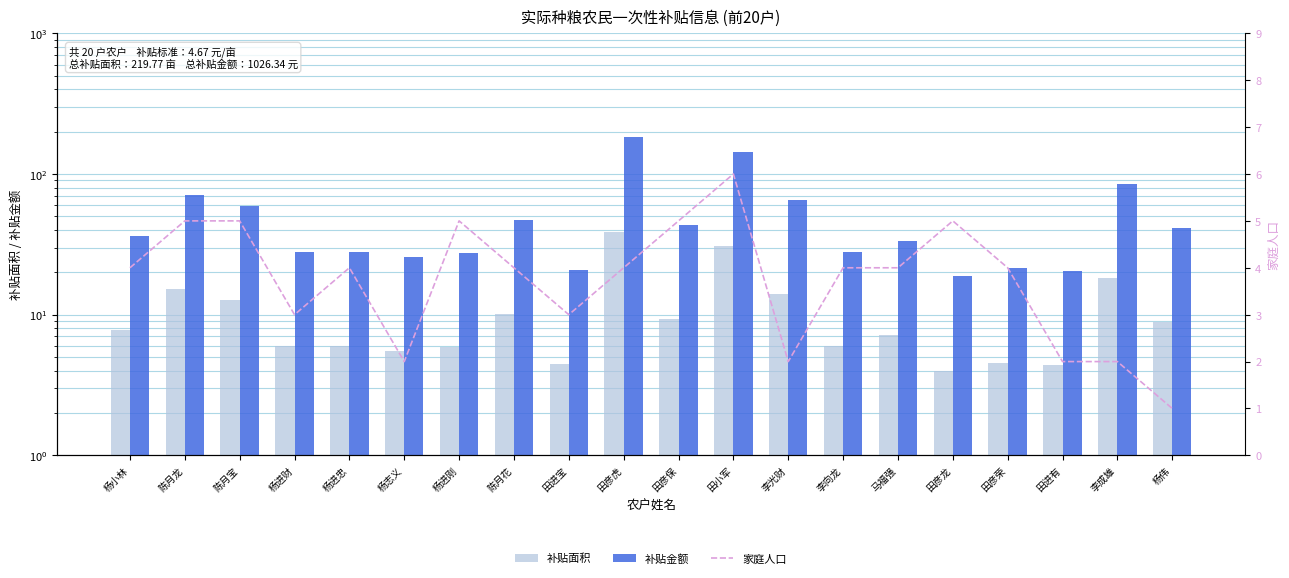

Reading left to right, what are all the values shown in this chart?

补贴面积: 杨小林=7.8	陈月龙=15.1	陈月宝=12.8	杨进财=6.0	杨进忠=6.0	杨志义=5.5	杨进刚=5.9	陈月花=10.1	田进宝=4.5	田彦虎=38.9	田彦保=9.3	田小军=30.6	李光财=14.1	李向龙=6.0	马福强=7.2	田彦龙=4.0	田彦荣=4.6	田进有=4.4	李成雄=18.3	杨伟=8.8
补贴金额: 杨小林=36.2	陈月龙=70.6	陈月宝=59.6	杨进财=28.1	杨进忠=28.0	杨志义=25.8	杨进刚=27.5	陈月花=47.2	田进宝=20.9	田彦虎=181.8	田彦保=43.5	田小军=142.8	李光财=65.7	李向龙=28.0	马福强=33.5	田彦龙=18.7	田彦荣=21.3	田进有=20.4	李成雄=85.5	杨伟=41.2
家庭人口: 杨小林=4.0	陈月龙=5.0	陈月宝=5.0	杨进财=3.0	杨进忠=4.0	杨志义=2.0	杨进刚=5.0	陈月花=4.0	田进宝=3.0	田彦虎=4.0	田彦保=5.0	田小军=6.0	李光财=2.0	李向龙=4.0	马福强=4.0	田彦龙=5.0	田彦荣=4.0	田进有=2.0	李成雄=2.0	杨伟=1.0